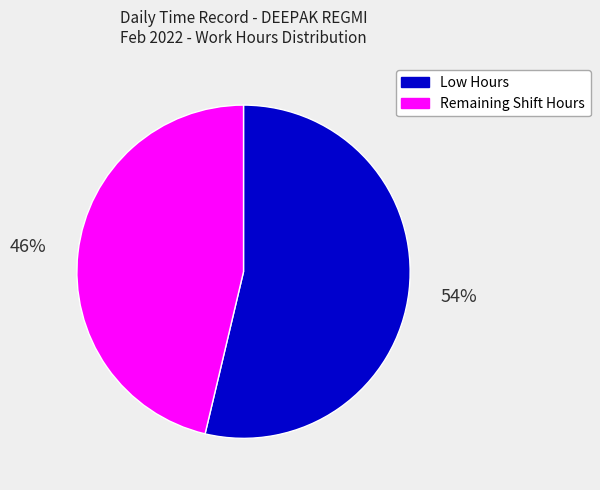

To the nearest percent, what portion does Remaining Shift Hours represent?

46%